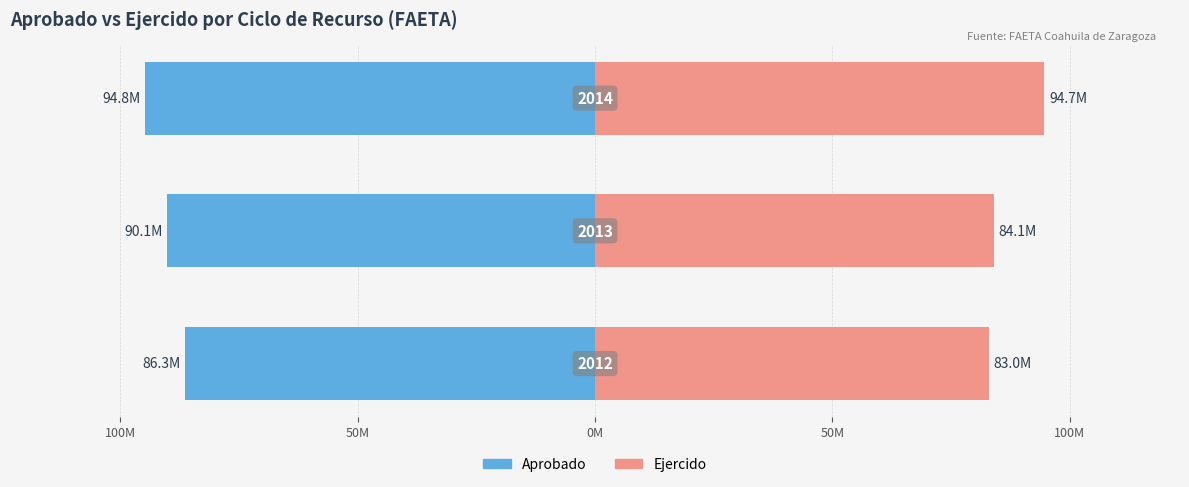

Does the chart contain stacked bars?

No